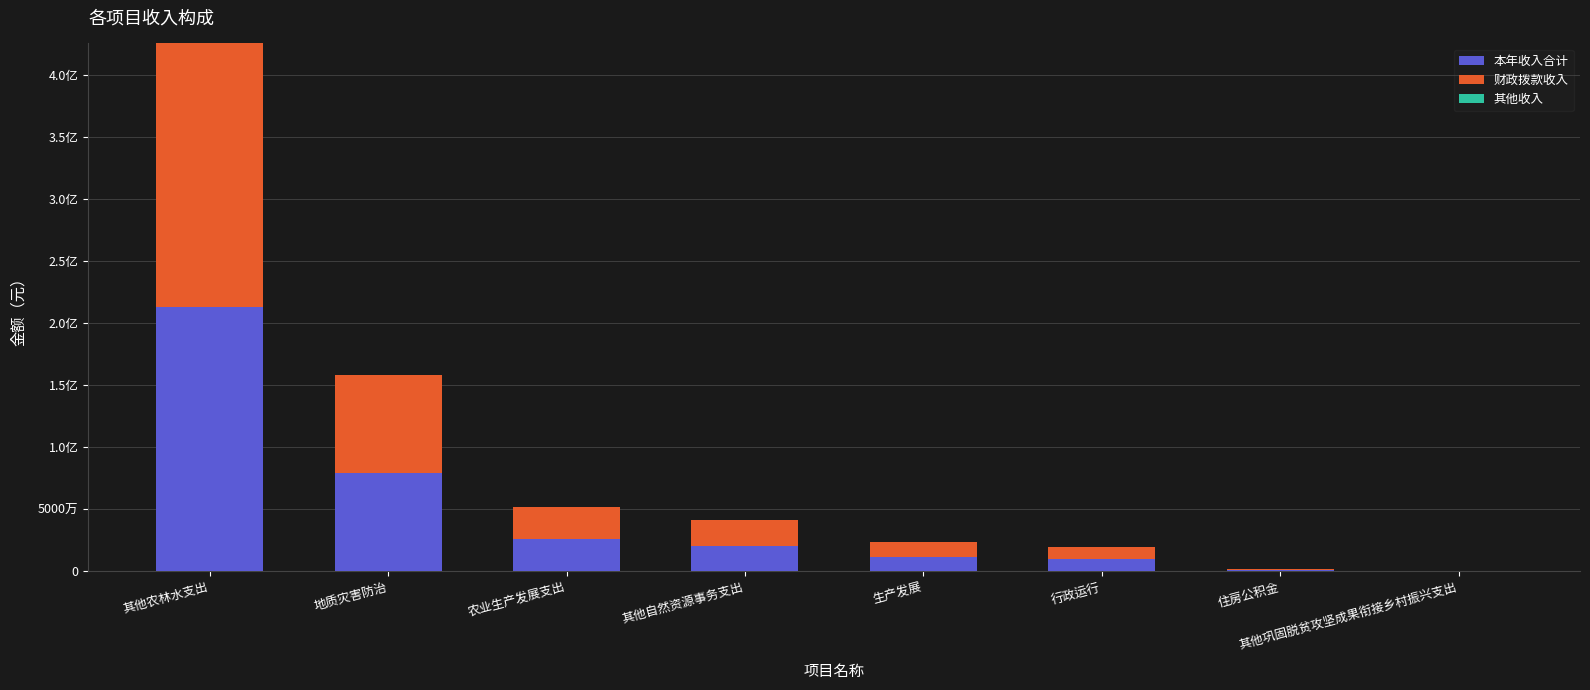

Is it true that 本年收入合计 equals 9914531.0 at 行政运行?

True